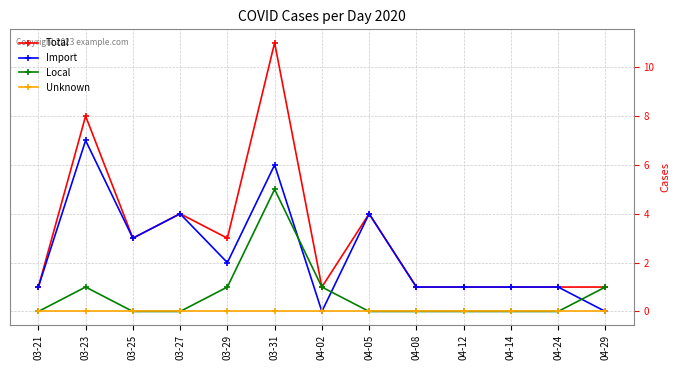

Reading left to right, what are all the values shown in this chart?

Total: 03-21=1	03-23=8	03-25=3	03-27=4	03-29=3	03-31=11	04-02=1	04-05=4	04-08=1	04-12=1	04-14=1	04-24=1	04-29=1
Import: 03-21=1	03-23=7	03-25=3	03-27=4	03-29=2	03-31=6	04-02=0	04-05=4	04-08=1	04-12=1	04-14=1	04-24=1	04-29=0
Local: 03-21=0	03-23=1	03-25=0	03-27=0	03-29=1	03-31=5	04-02=1	04-05=0	04-08=0	04-12=0	04-14=0	04-24=0	04-29=1
Unknown: 03-21=0	03-23=0	03-25=0	03-27=0	03-29=0	03-31=0	04-02=0	04-05=0	04-08=0	04-12=0	04-14=0	04-24=0	04-29=0